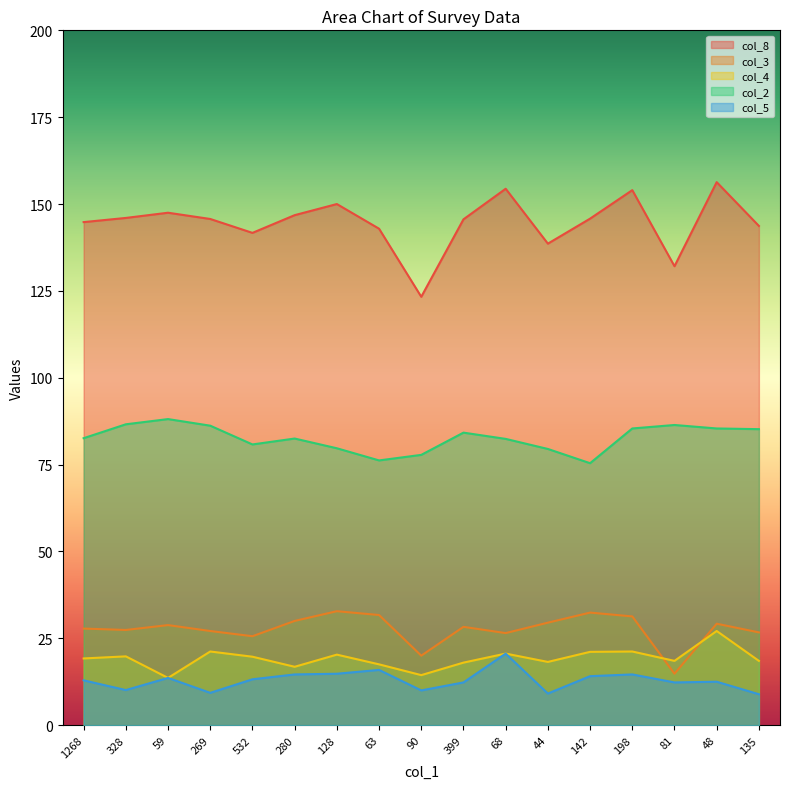

Reading right to left, what are all the values shown in this chart?

col_8: 135=143.7	48=156.3	81=132.1	198=154.0	142=145.8	44=138.6	68=154.4	399=145.6	90=123.3	63=142.9	128=150.0	280=146.8	532=141.7	269=145.7	59=147.5	328=146.0	1268=144.8
col_3: 135=26.7	48=29.2	81=14.8	198=31.3	142=32.4	44=29.5	68=26.5	399=28.3	90=20.0	63=31.7	128=32.8	280=30.0	532=25.6	269=27.1	59=28.8	328=27.4	1268=27.8
col_4: 135=18.5	48=27.1	81=18.5	198=21.2	142=21.1	44=18.2	68=20.6	399=18.0	90=14.4	63=17.5	128=20.3	280=16.8	532=19.7	269=21.2	59=13.6	328=19.8	1268=19.2
col_2: 135=85.2	48=85.4	81=86.4	198=85.4	142=75.4	44=79.5	68=82.4	399=84.2	90=77.8	63=76.2	128=79.7	280=82.5	532=80.8	269=86.2	59=88.1	328=86.6	1268=82.6
col_5: 135=8.9	48=12.5	81=12.3	198=14.6	142=14.1	44=9.1	68=20.6	399=12.3	90=10.0	63=15.9	128=14.8	280=14.6	532=13.2	269=9.3	59=13.6	328=10.1	1268=12.9